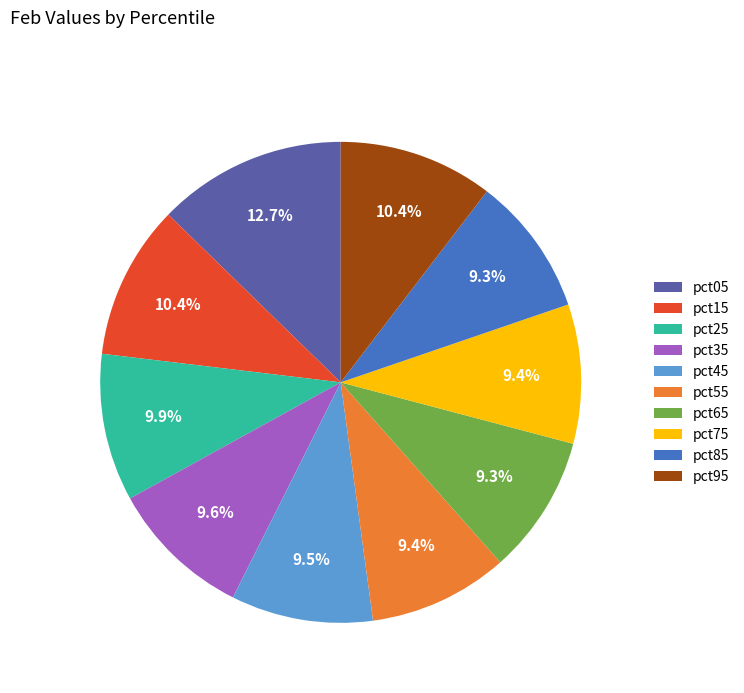

Which category has the biggest portion of the pie?

pct05